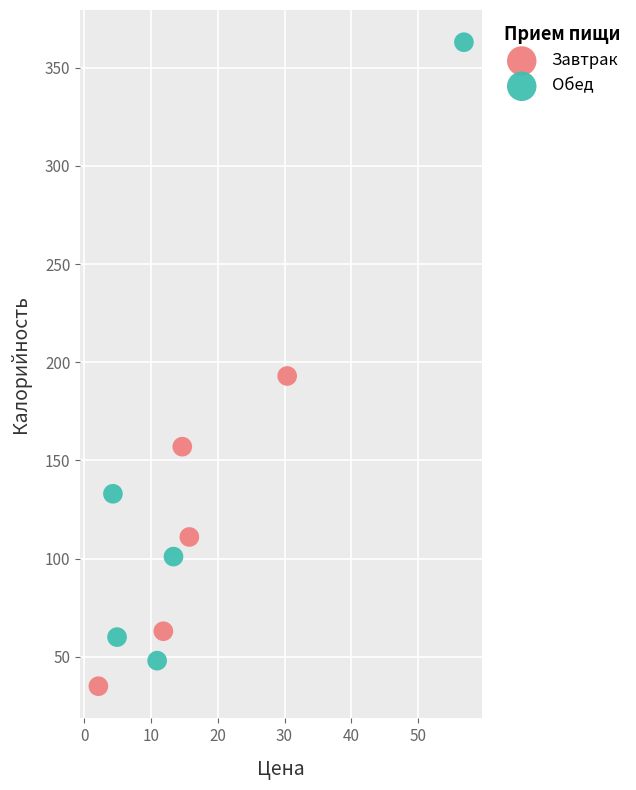

Which series reaches the maximum Y coordinate?

Обед